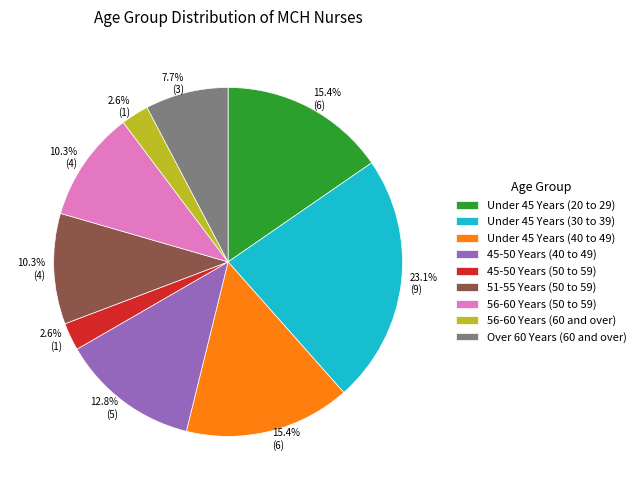

Does any single category account for the majority?

No